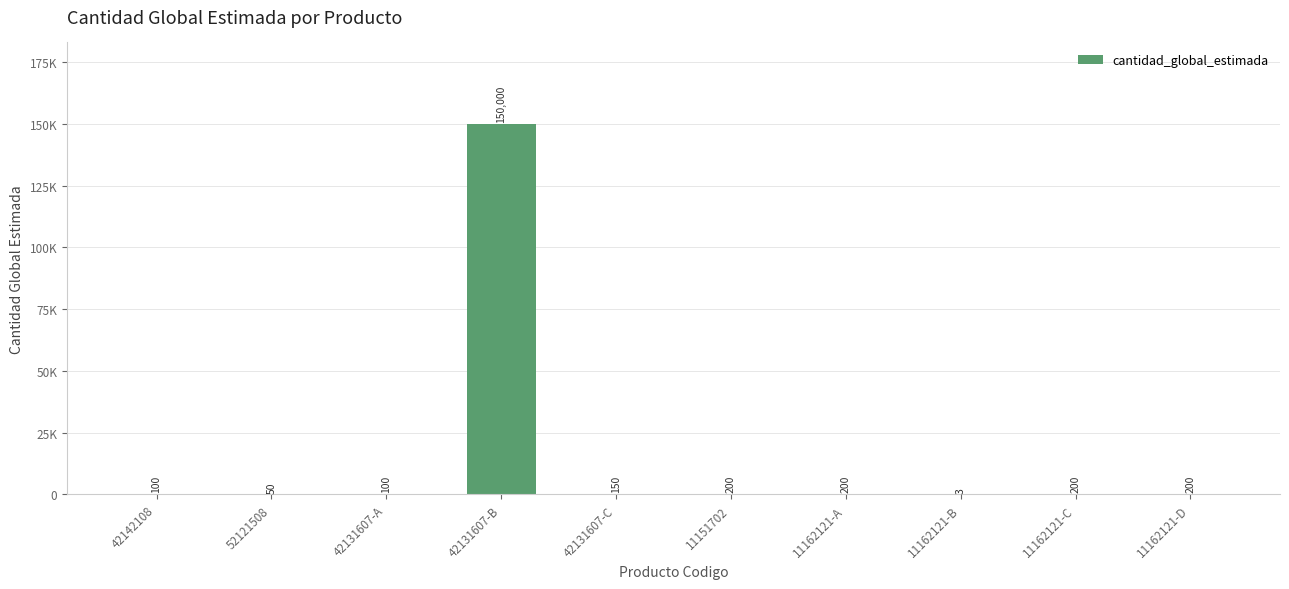

Are the bars horizontal?

No